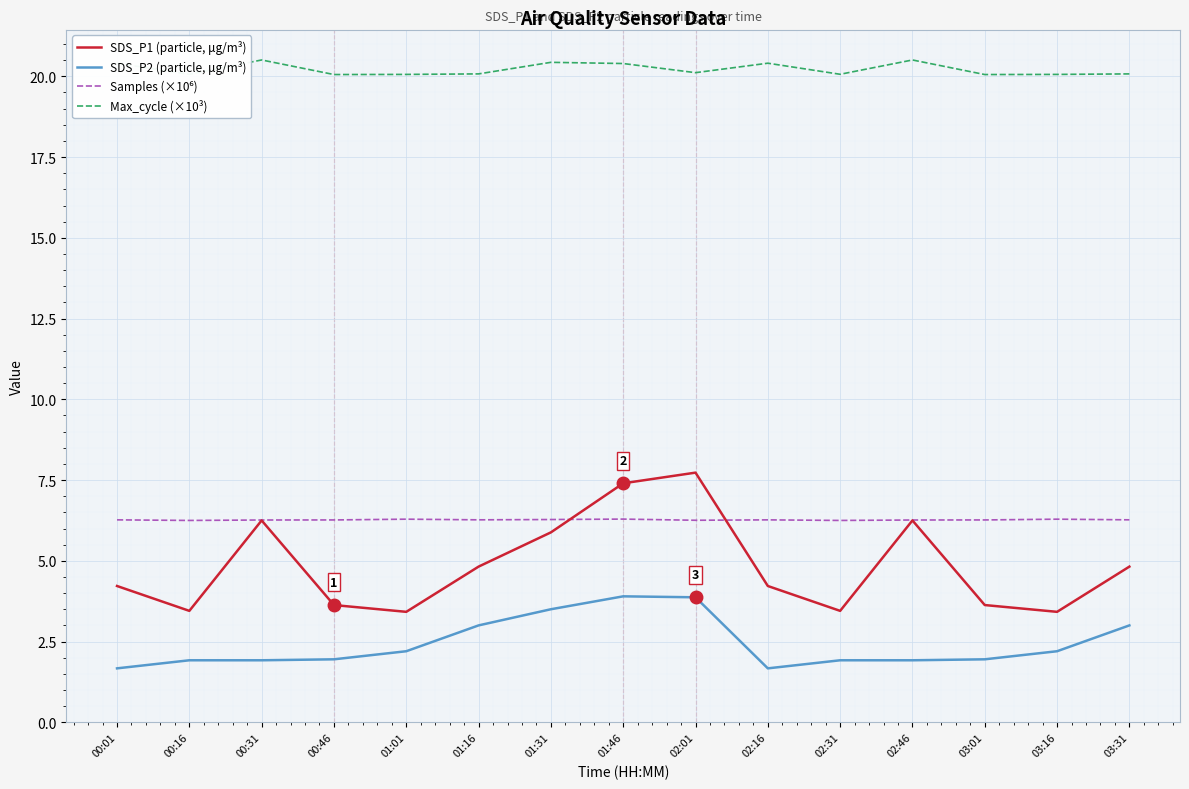

What is the lowest value of the Max_cycle (×10³) series?

20.1